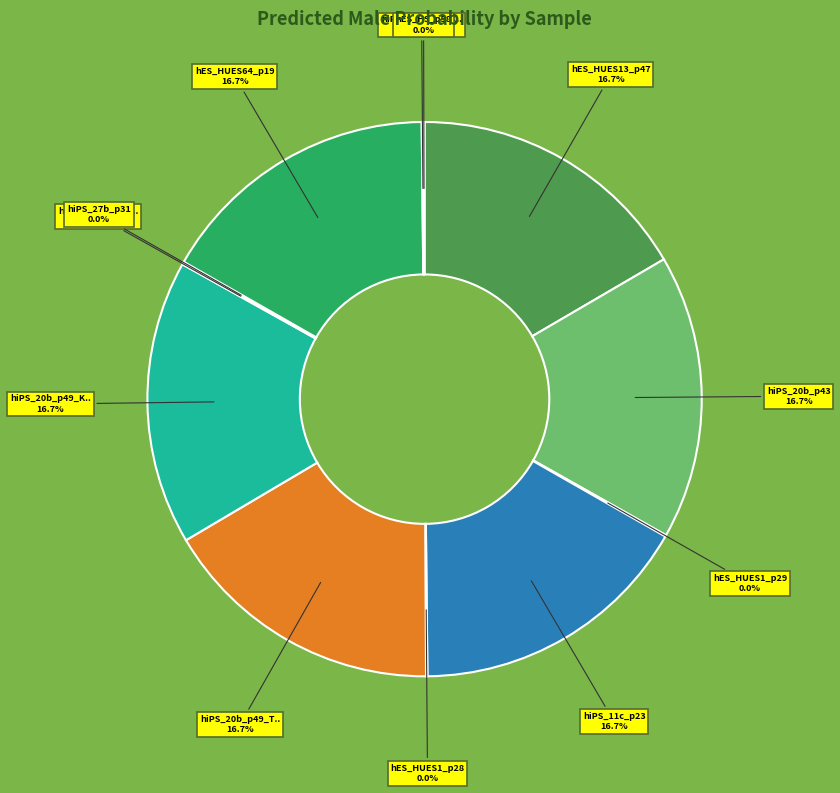

What percentage is the hES_HUES64_p19 slice, to the nearest percent?

17%